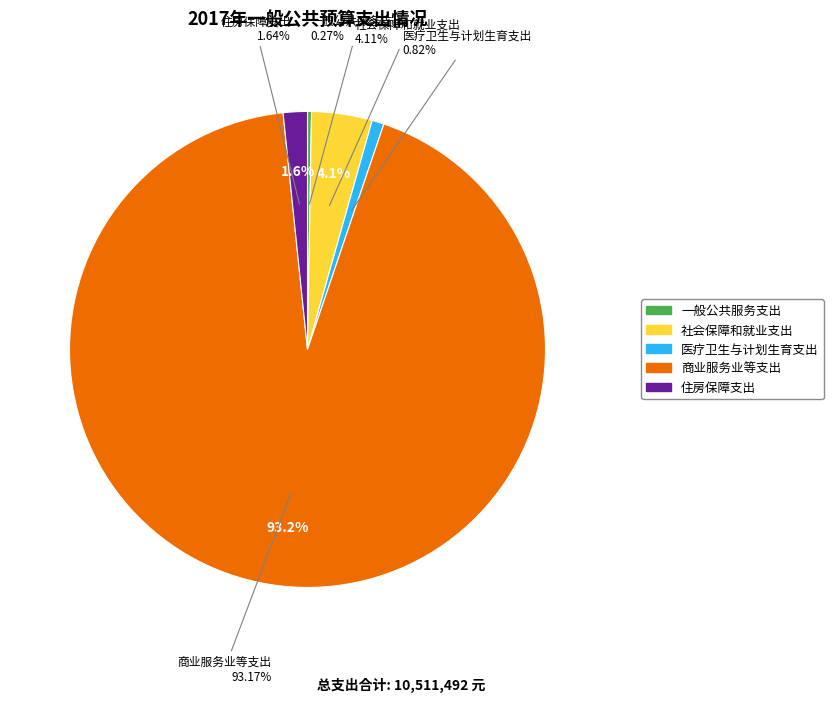

What percentage is the 商业服务业等支出 slice, to the nearest percent?

93%